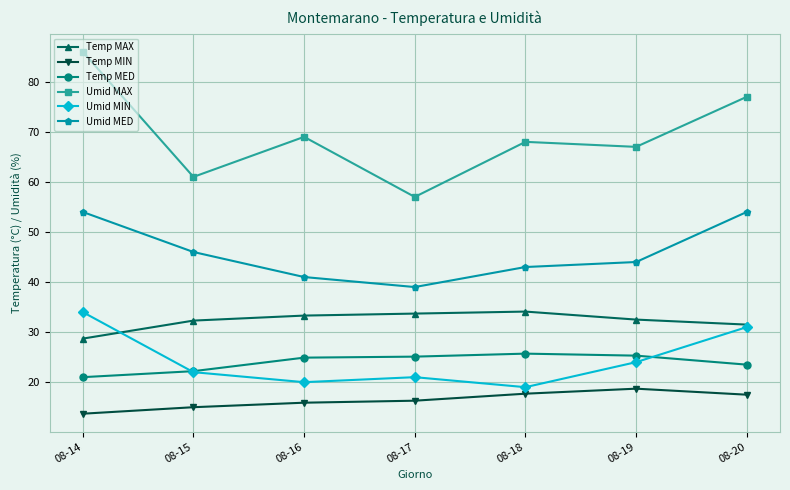

At which category does Umid MAX reach its first local valley?

08-15